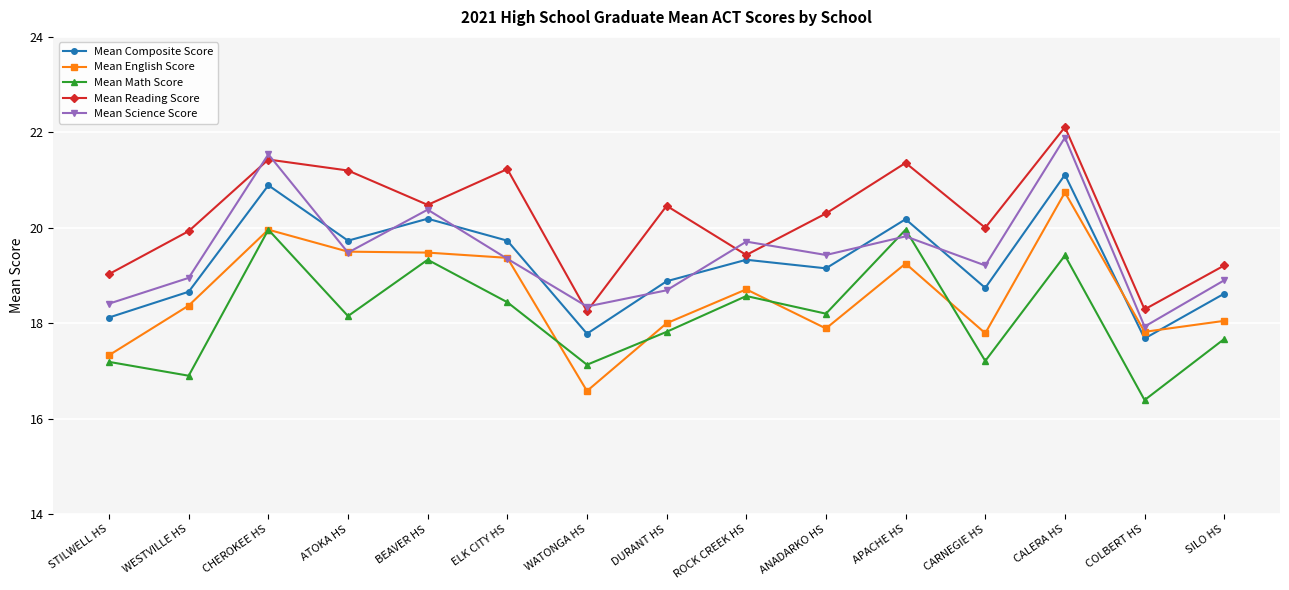

How many lines are shown in the chart?

5